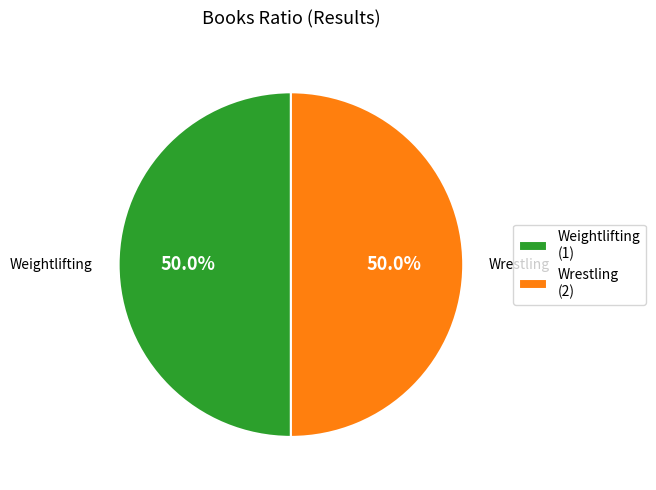

What portion of the pie excludes Weightlifting (1)?

50.0%